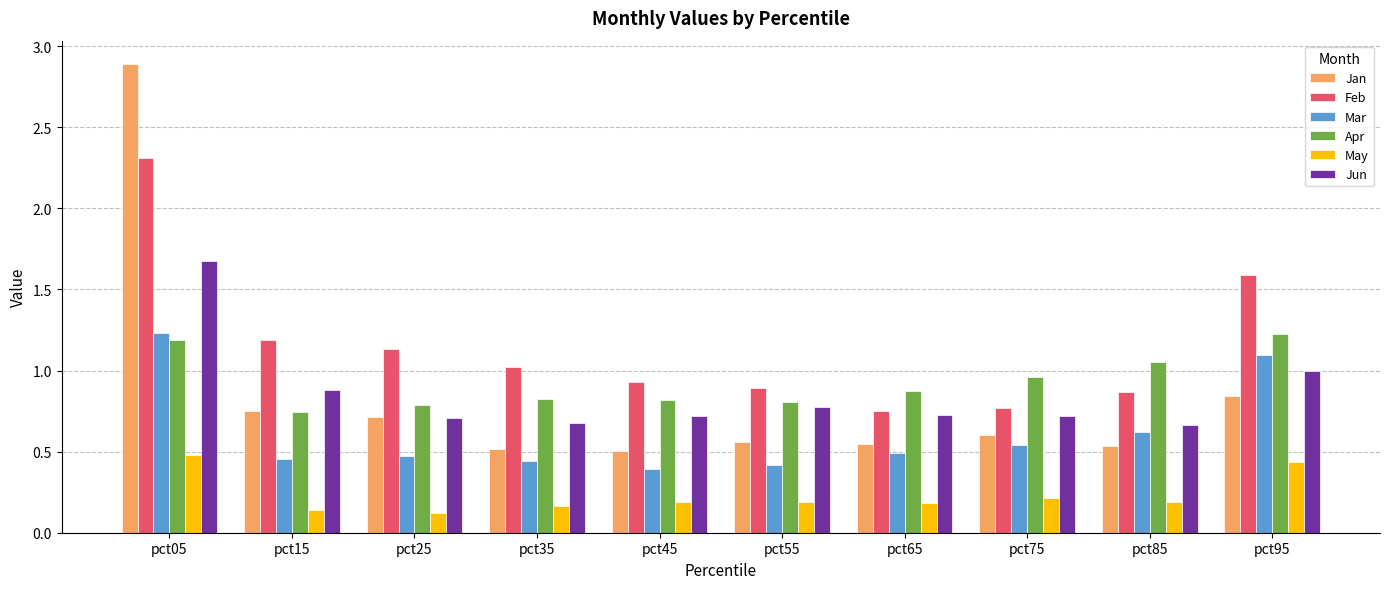

How many categories are shown in the chart?

10